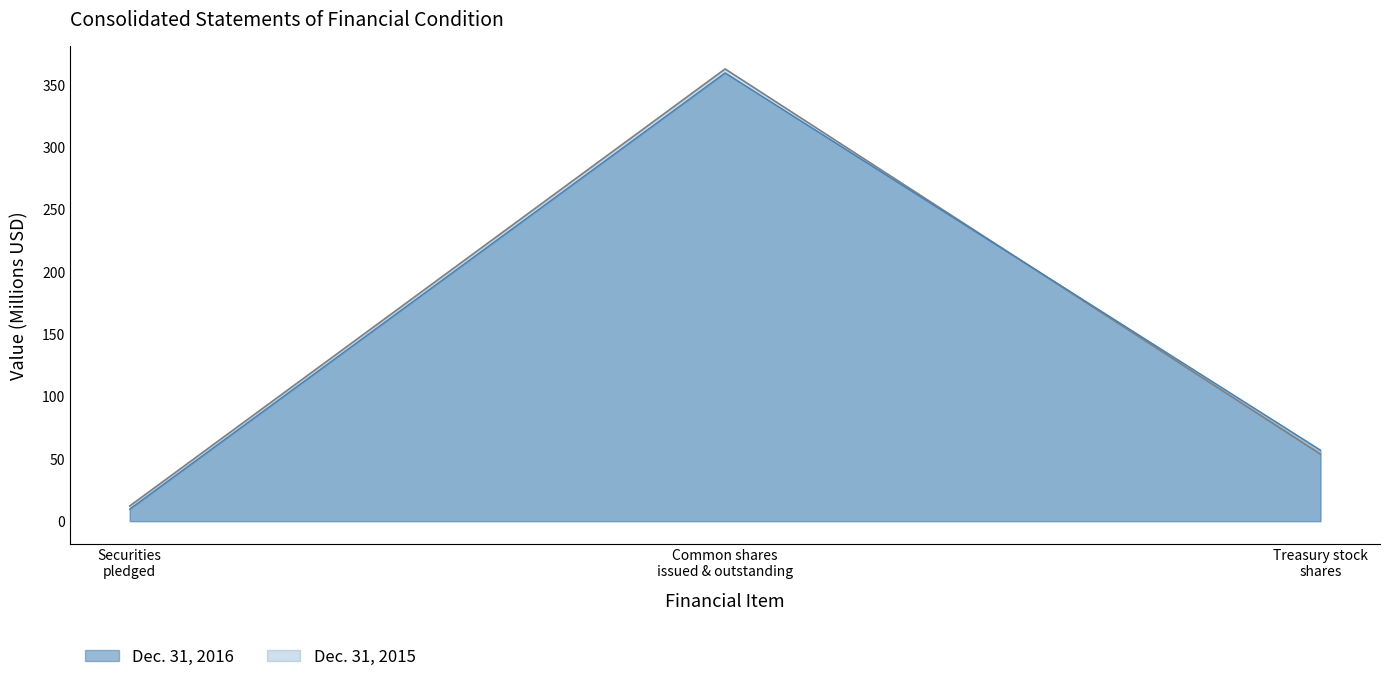

What is the value of the Dec. 31, 2015 point at the 2nd from the left?

362.6